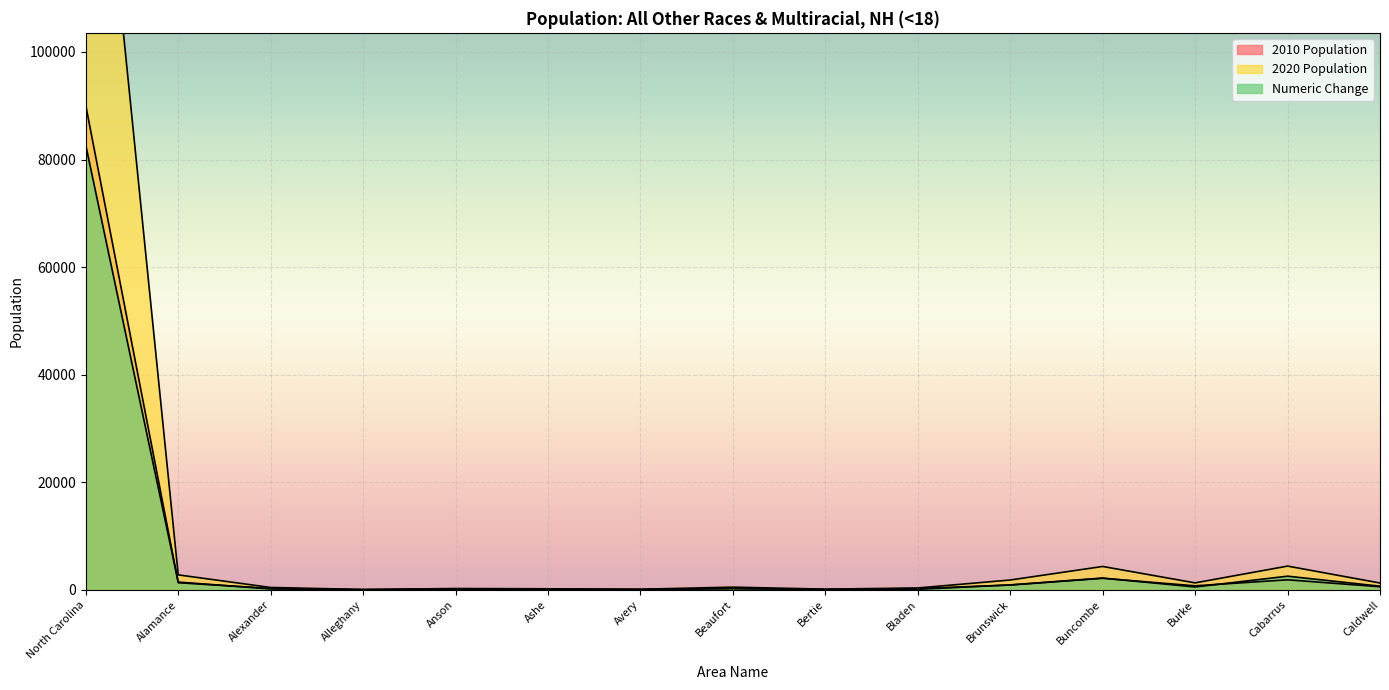

True or false: 2020 Population and 2010 Population intersect in this chart.

False